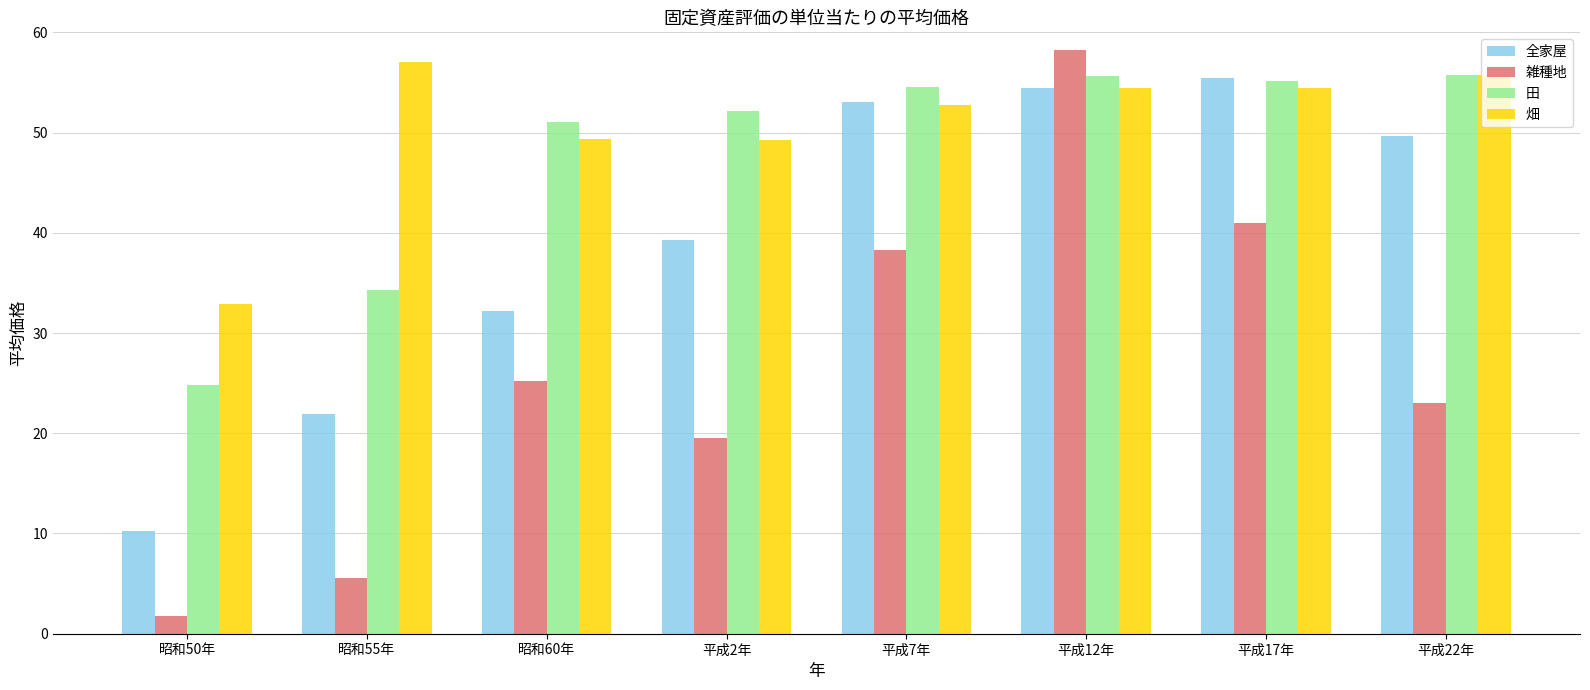

What is the sum of the 畑 values at 平成17年 and 昭和50年?

87.3